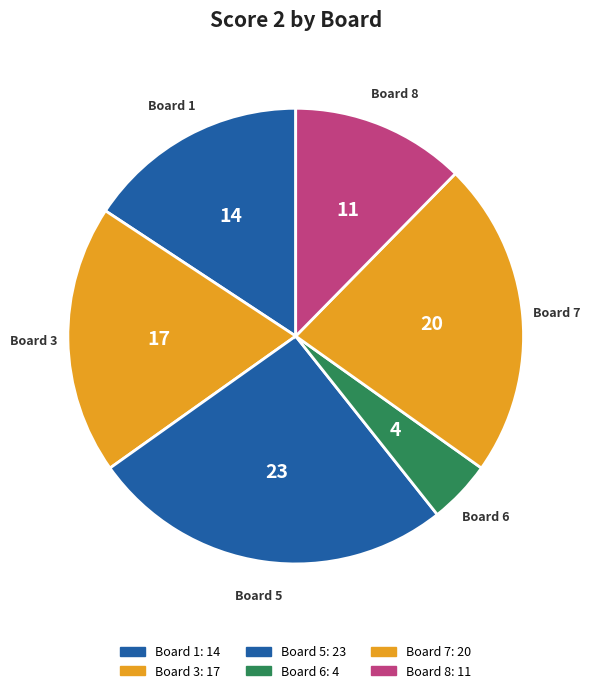

How many slices are in this pie chart?

6